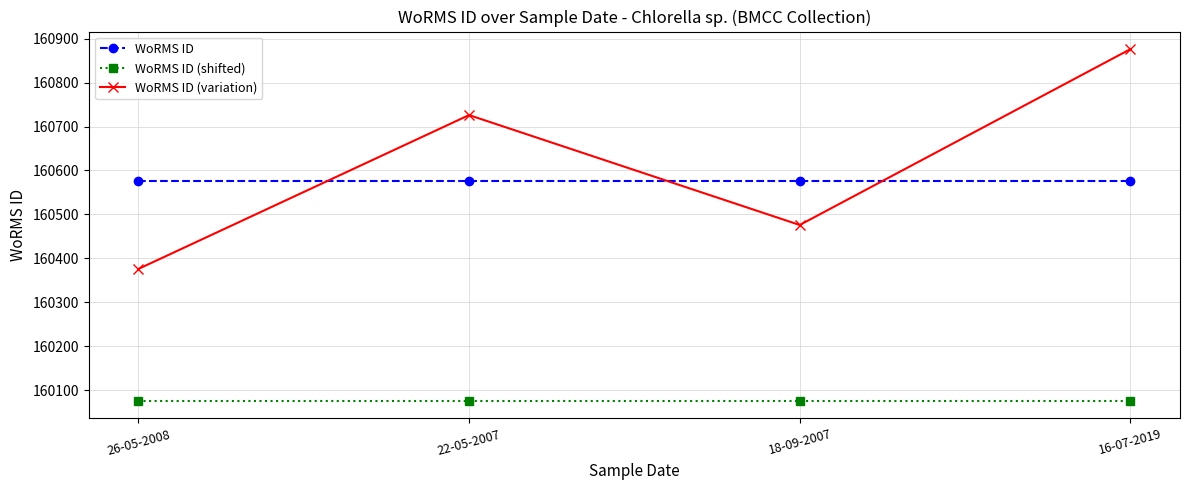

The WoRMS ID (variation) series shows 160476 at 18-09-2007. True or false?

True